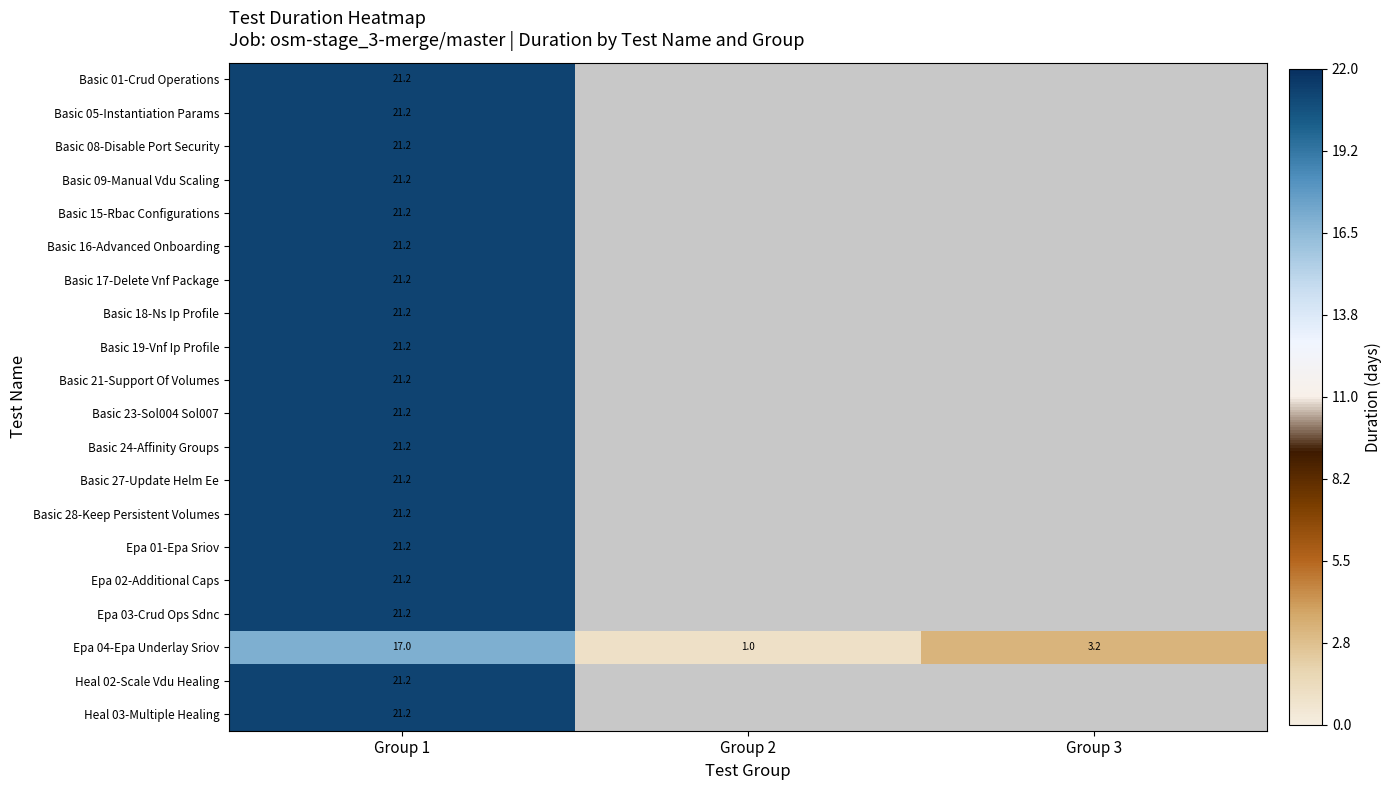

The Epa 04-Epa Underlay Sriov series shows 27.2 at Group 1. True or false?

False